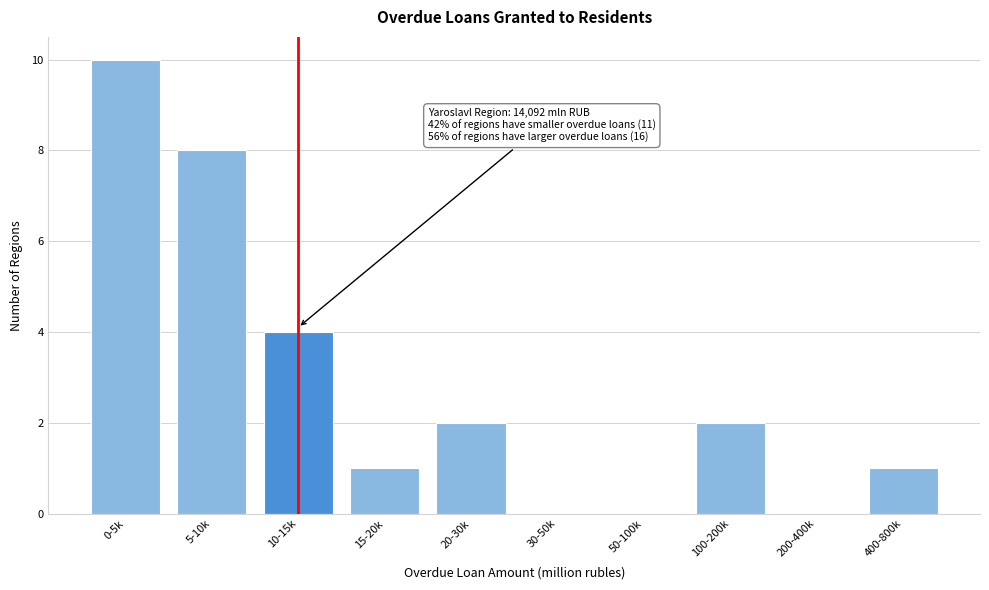

Reading left to right, what are all the values shown in this chart?

0-5k=10	5-10k=8	10-15k=4	15-20k=1	20-30k=2	30-50k=0	50-100k=0	100-200k=2	200-400k=0	400-800k=1